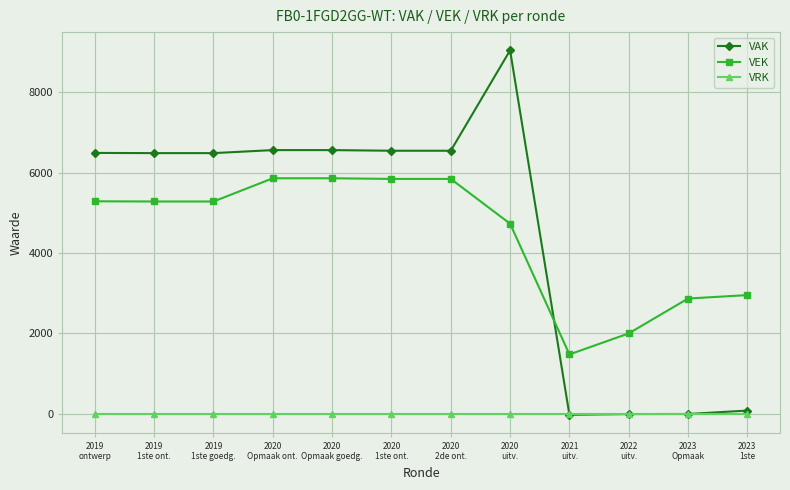

How many distinct data groups are displayed?

3